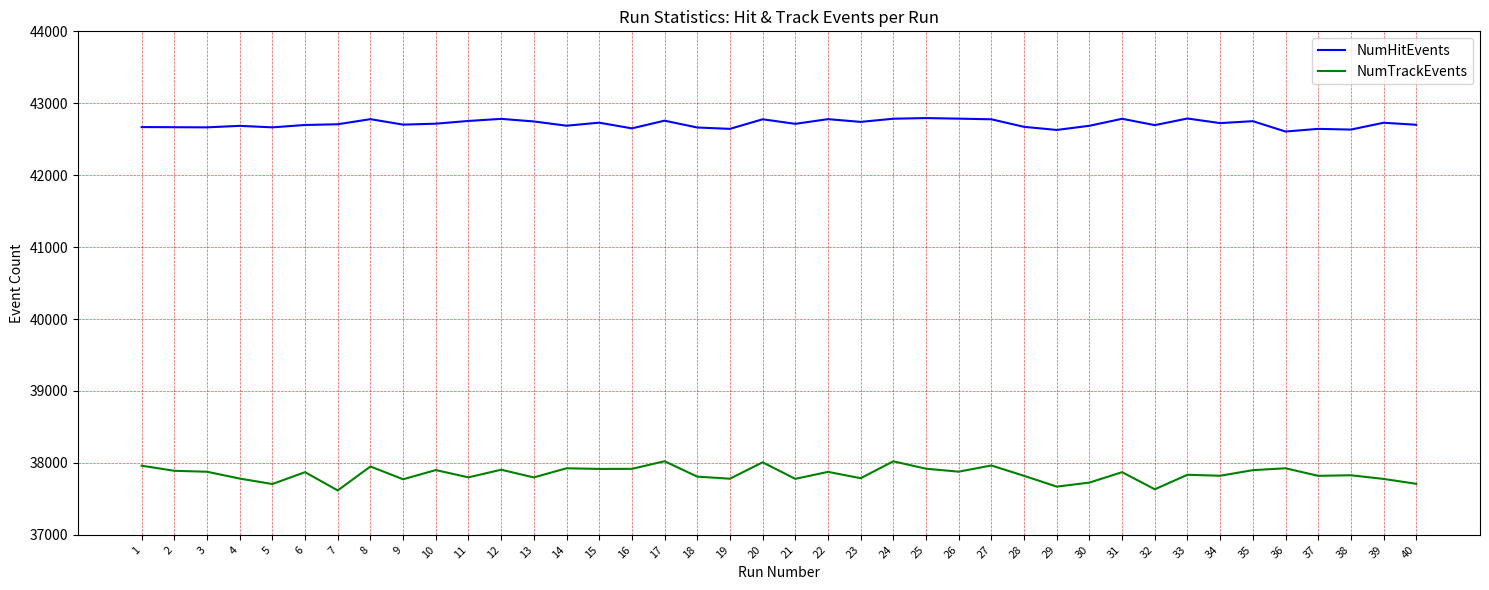

What is the maximum value for NumHitEvents?

42794